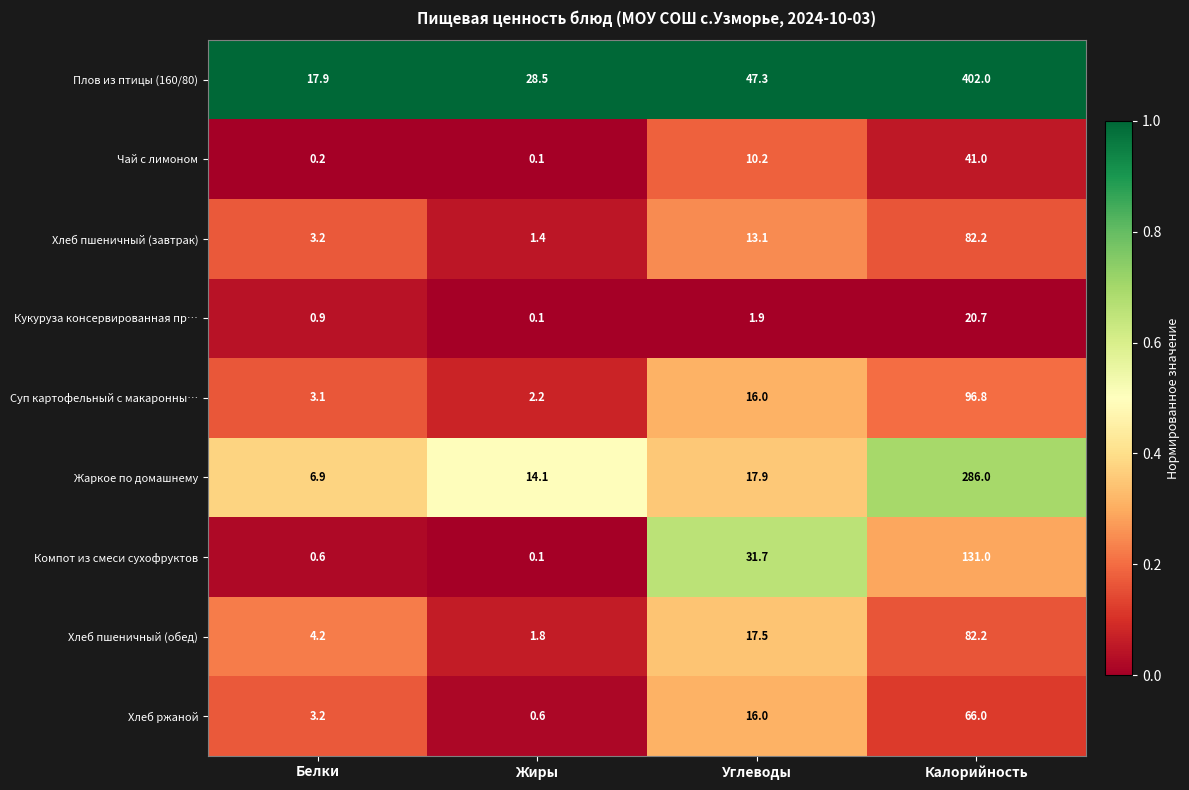

Is the value of Чай с лимоном at Углеводы greater than the value of Хлеб ржаной at Углеводы?

No